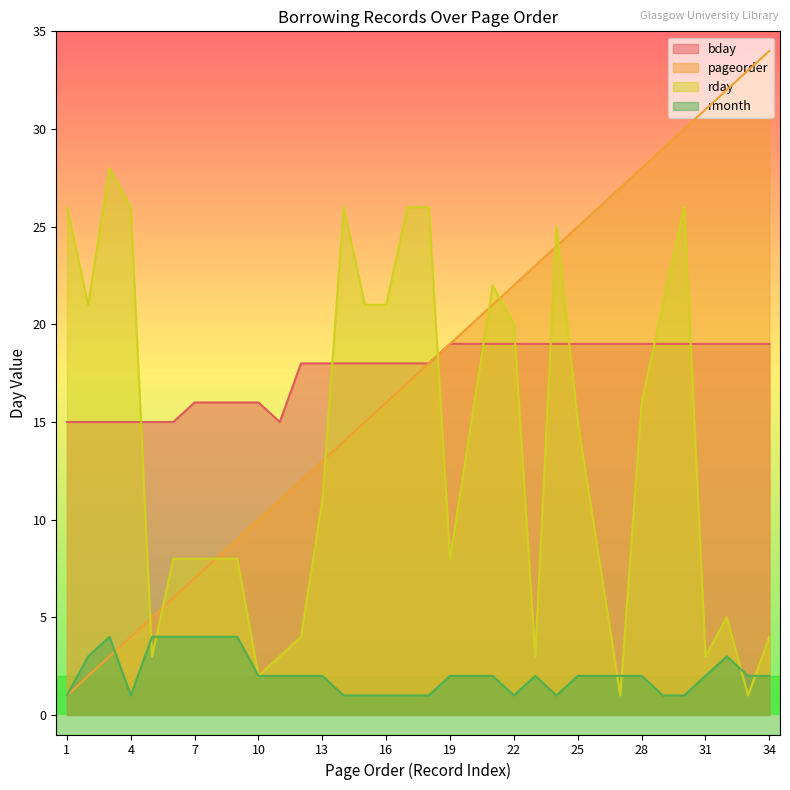

True or false: rday and pageorder cross at least once.

True